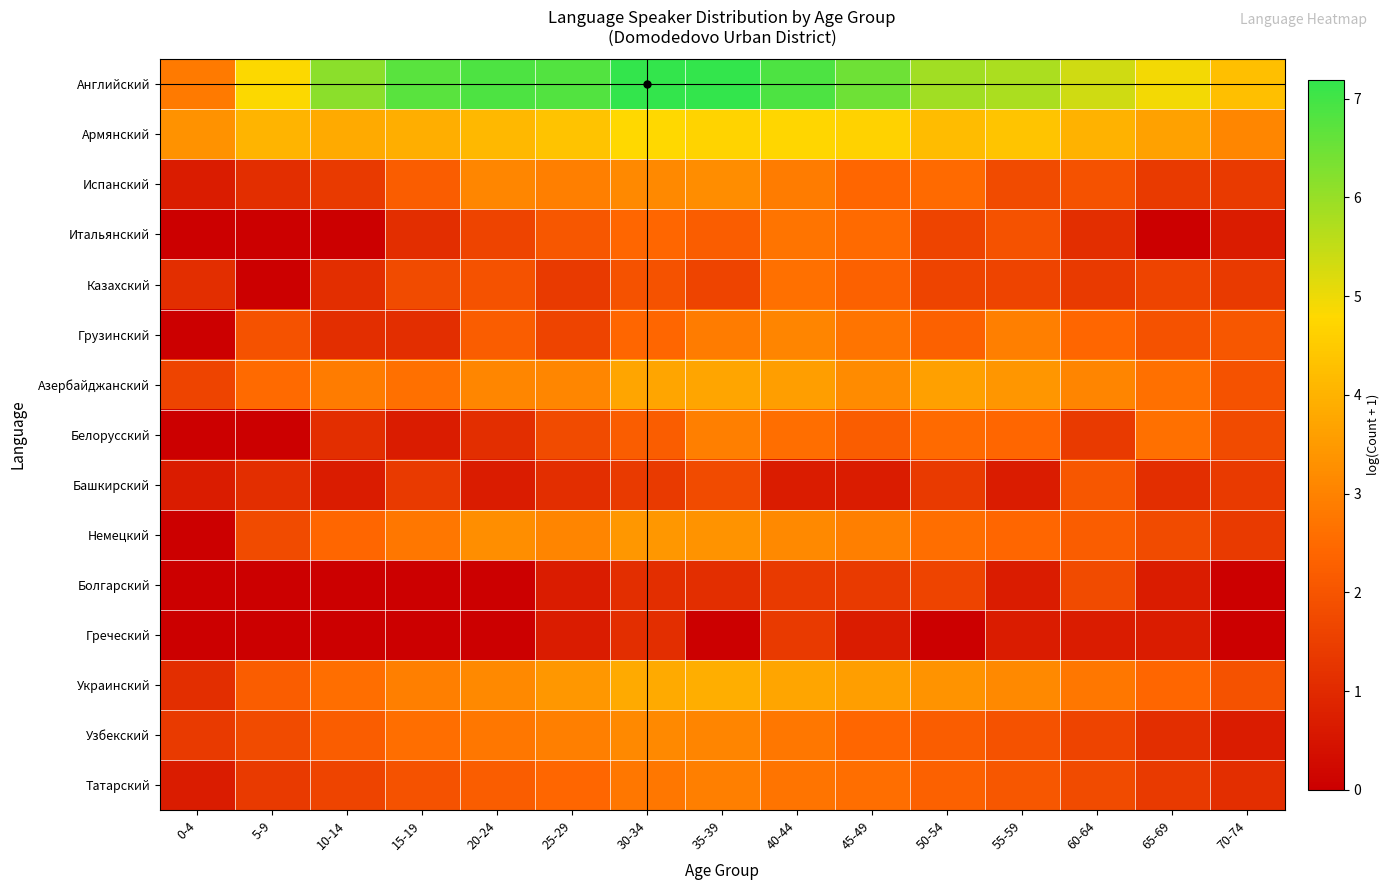

Reading left to right, what are all the values shown in this chart?

Английский: 0-4=2.8	5-9=4.8	10-14=6.1	15-19=6.7	20-24=6.9	25-29=6.8	30-34=7.2	35-39=7.2	40-44=6.9	45-49=6.5	50-54=5.9	55-59=5.8	60-64=5.3	65-69=4.9	70-74=4.3
Армянский: 0-4=3.3	5-9=4.0	10-14=3.8	15-19=3.9	20-24=4.1	25-29=4.3	30-34=4.8	35-39=4.7	40-44=4.7	45-49=4.7	50-54=4.2	55-59=4.4	60-64=4.0	65-69=3.6	70-74=3.1
Испанский: 0-4=0.7	5-9=1.1	10-14=1.4	15-19=2.2	20-24=3.1	25-29=2.9	30-34=3.1	35-39=3.2	40-44=2.9	45-49=2.4	50-54=2.5	55-59=1.8	60-64=1.9	65-69=1.4	70-74=1.4
Итальянский: 0-4=0.0	5-9=0.0	10-14=0.0	15-19=1.1	20-24=1.6	25-29=2.1	30-34=2.4	35-39=2.2	40-44=2.7	45-49=2.5	50-54=1.6	55-59=1.9	60-64=1.1	65-69=0.0	70-74=0.7
Казахский: 0-4=1.1	5-9=0.0	10-14=1.1	15-19=1.8	20-24=1.9	25-29=1.4	30-34=1.9	35-39=1.6	40-44=2.6	45-49=2.3	50-54=1.6	55-59=1.6	60-64=1.4	65-69=1.6	70-74=1.4
Грузинский: 0-4=0.0	5-9=1.9	10-14=1.1	15-19=1.1	20-24=2.2	25-29=1.6	30-34=2.4	35-39=2.9	40-44=3.0	45-49=2.7	50-54=2.3	55-59=2.9	60-64=2.4	65-69=1.9	70-74=2.1
Азербайджанский: 0-4=1.6	5-9=2.5	10-14=2.9	15-19=2.6	20-24=3.1	25-29=3.1	30-34=3.7	35-39=3.7	40-44=3.6	45-49=3.2	50-54=3.6	55-59=3.4	60-64=3.0	65-69=2.6	70-74=1.9
Белорусский: 0-4=0.0	5-9=0.0	10-14=1.1	15-19=0.7	20-24=1.1	25-29=1.8	30-34=2.2	35-39=2.9	40-44=2.6	45-49=2.2	50-54=2.5	55-59=2.4	60-64=1.4	65-69=2.6	70-74=1.8
Башкирский: 0-4=0.7	5-9=1.1	10-14=0.7	15-19=1.4	20-24=0.7	25-29=1.1	30-34=1.4	35-39=1.8	40-44=0.7	45-49=0.7	50-54=1.4	55-59=0.7	60-64=2.1	65-69=1.1	70-74=1.4
Немецкий: 0-4=0.0	5-9=1.8	10-14=2.4	15-19=2.8	20-24=3.3	25-29=3.0	30-34=3.4	35-39=3.4	40-44=3.1	45-49=2.9	50-54=2.6	55-59=2.4	60-64=2.2	65-69=1.8	70-74=1.4
Болгарский: 0-4=0.0	5-9=0.0	10-14=0.0	15-19=0.0	20-24=0.0	25-29=0.7	30-34=1.1	35-39=1.1	40-44=1.4	45-49=1.4	50-54=1.6	55-59=0.7	60-64=1.8	65-69=0.7	70-74=0.0
Греческий: 0-4=0.0	5-9=0.0	10-14=0.0	15-19=0.0	20-24=0.0	25-29=0.7	30-34=1.1	35-39=0.0	40-44=1.4	45-49=0.7	50-54=0.0	55-59=0.7	60-64=0.7	65-69=0.7	70-74=0.0
Украинский: 0-4=1.1	5-9=2.2	10-14=2.6	15-19=2.9	20-24=3.1	25-29=3.4	30-34=3.8	35-39=3.9	40-44=3.7	45-49=3.6	50-54=3.4	55-59=3.1	60-64=2.8	65-69=2.4	70-74=1.9
Узбекский: 0-4=1.4	5-9=1.8	10-14=2.2	15-19=2.6	20-24=2.8	25-29=2.9	30-34=3.1	35-39=3.0	40-44=2.8	45-49=2.4	50-54=2.2	55-59=1.9	60-64=1.6	65-69=1.1	70-74=0.7
Татарский: 0-4=0.7	5-9=1.4	10-14=1.6	15-19=1.9	20-24=2.2	25-29=2.4	30-34=2.8	35-39=2.9	40-44=2.7	45-49=2.6	50-54=2.3	55-59=2.1	60-64=1.8	65-69=1.4	70-74=1.1